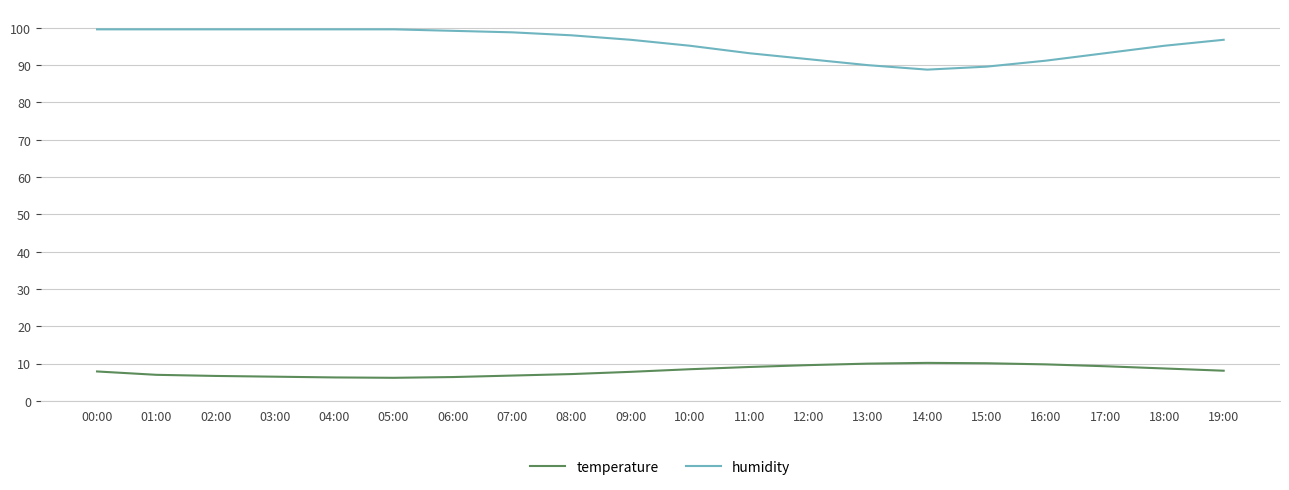

What are all the series names shown in the legend?

temperature, humidity